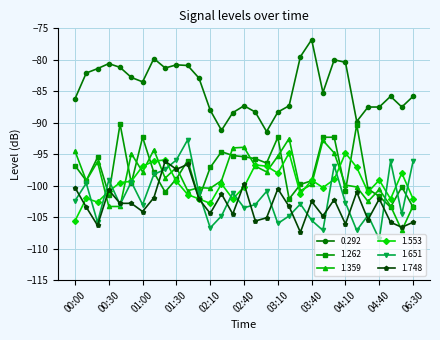

What is the minimum value for 1.748?

-107.4